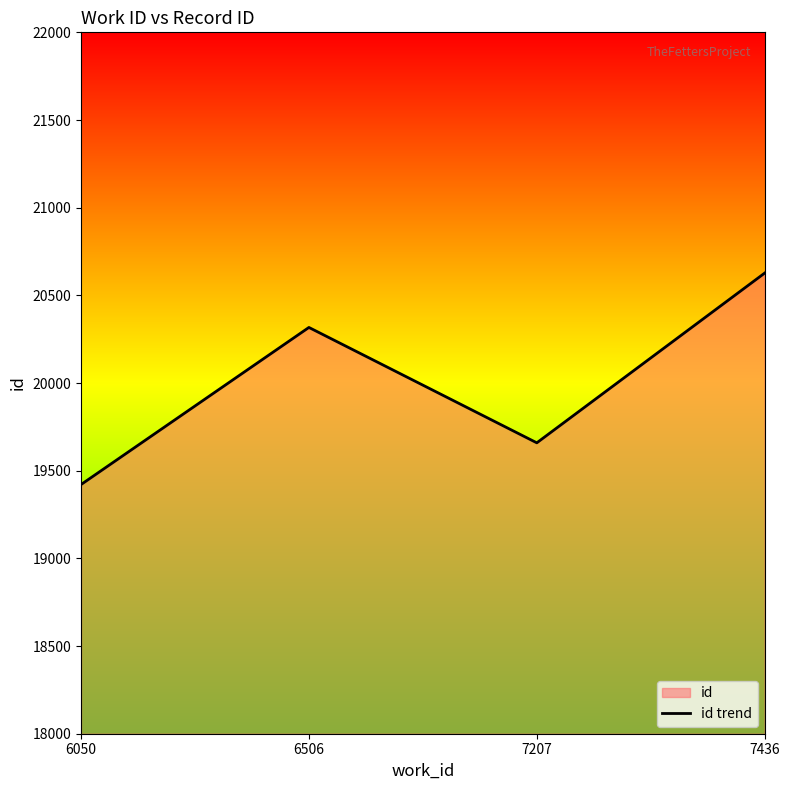

How many lines are shown in the chart?

1